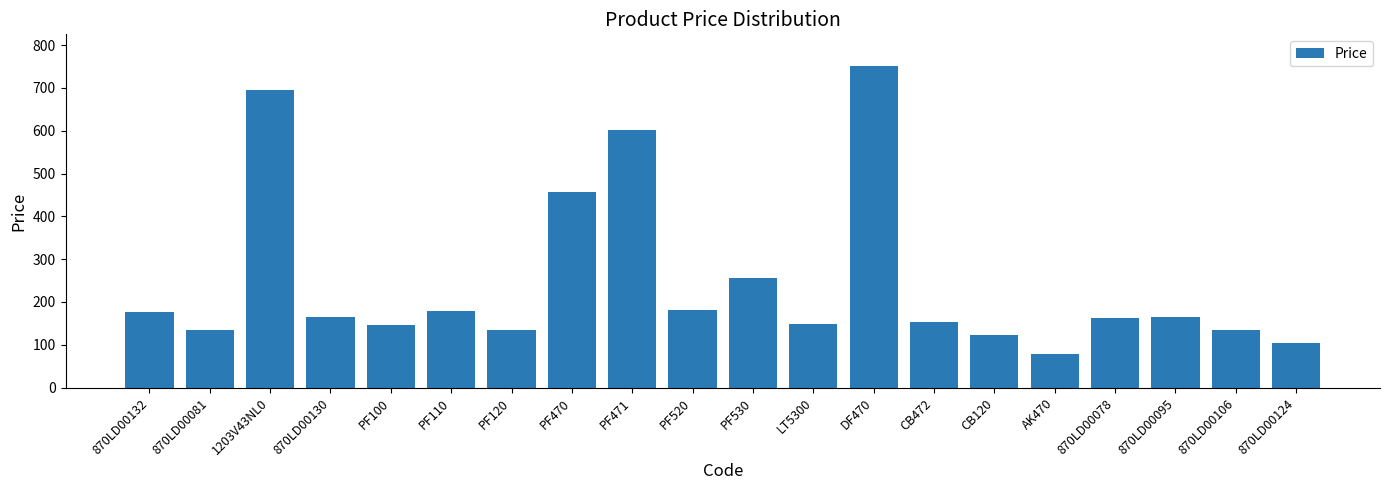

Between PF471 and LT5300, which is larger?

PF471